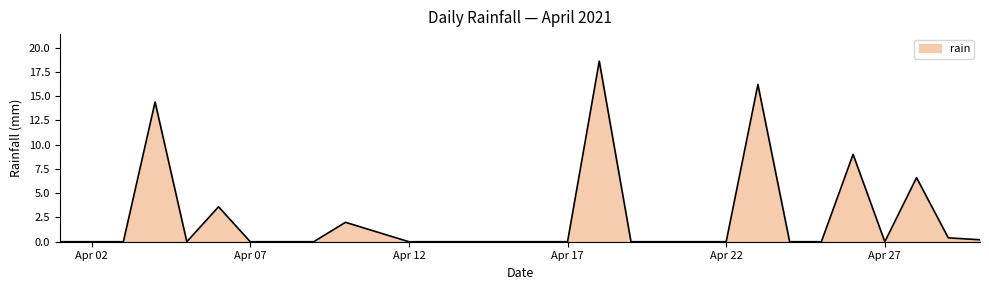

What is the greatest value displayed?

18.6